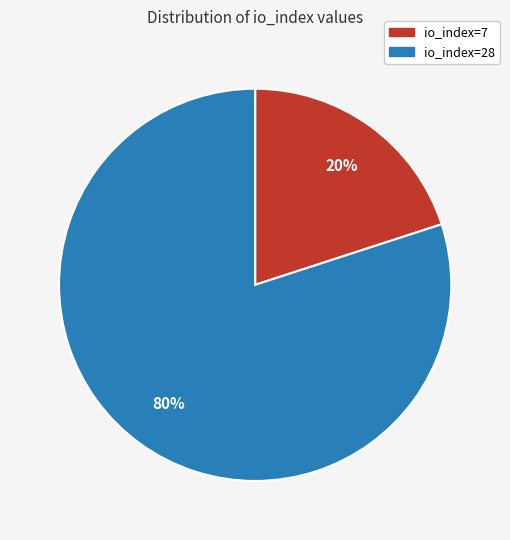

Is the sum of io_index=7 and io_index=28 greater than half?

Yes